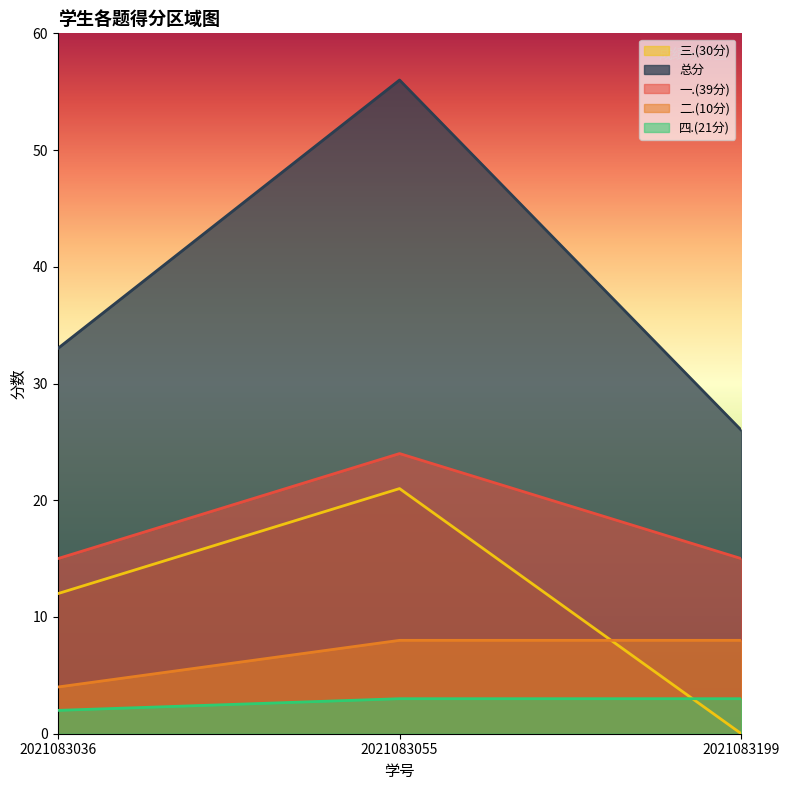

What is the average value of the 二.(10分) series?

7